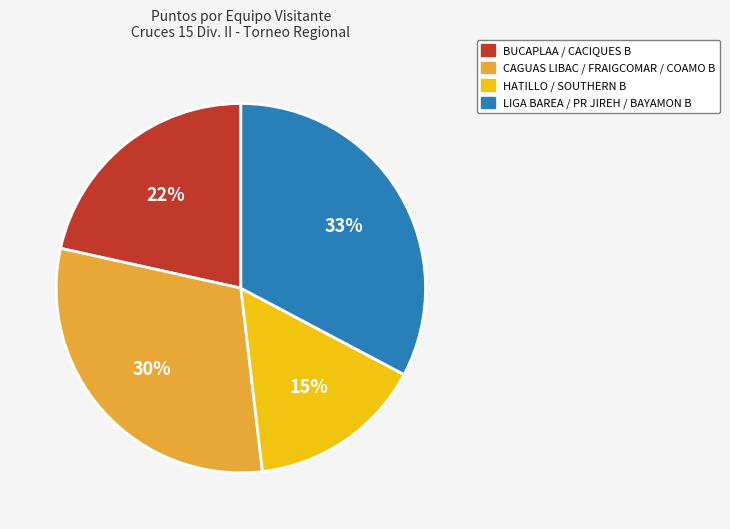

To the nearest percent, what is the difference between the CAGUAS LIBAC / FRAIGCOMAR / COAMO B and HATILLO / SOUTHERN B slice percentages?

15%